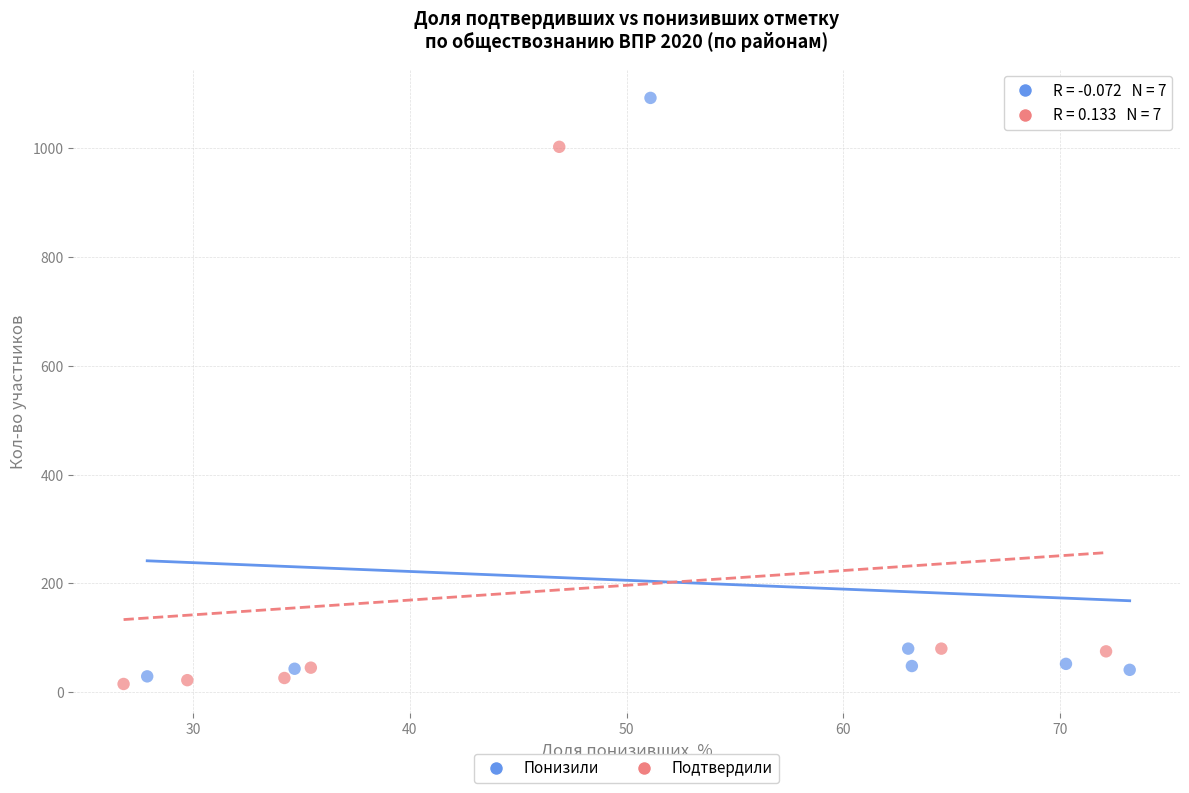

Which series has the largest Y range (max minus min)?

Понизили